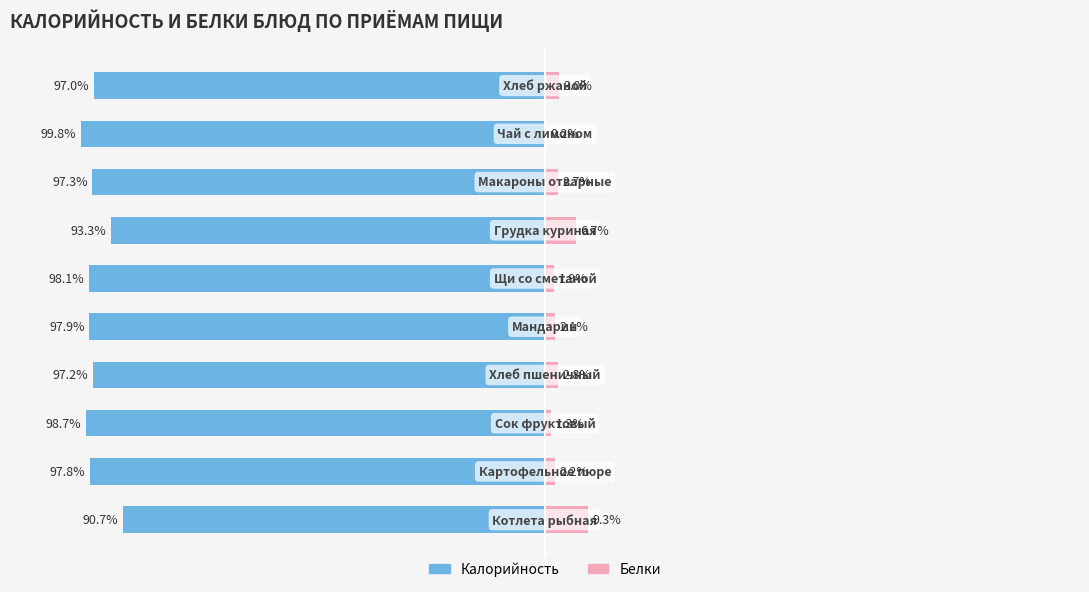

How many bars are there in each group?

2